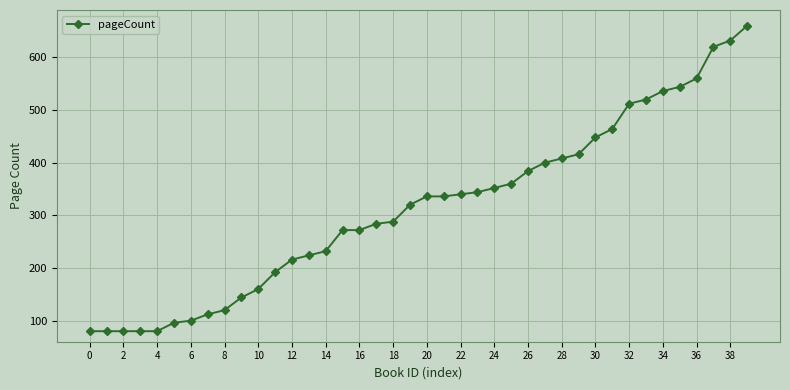

What is the minimum value shown in the chart?

80